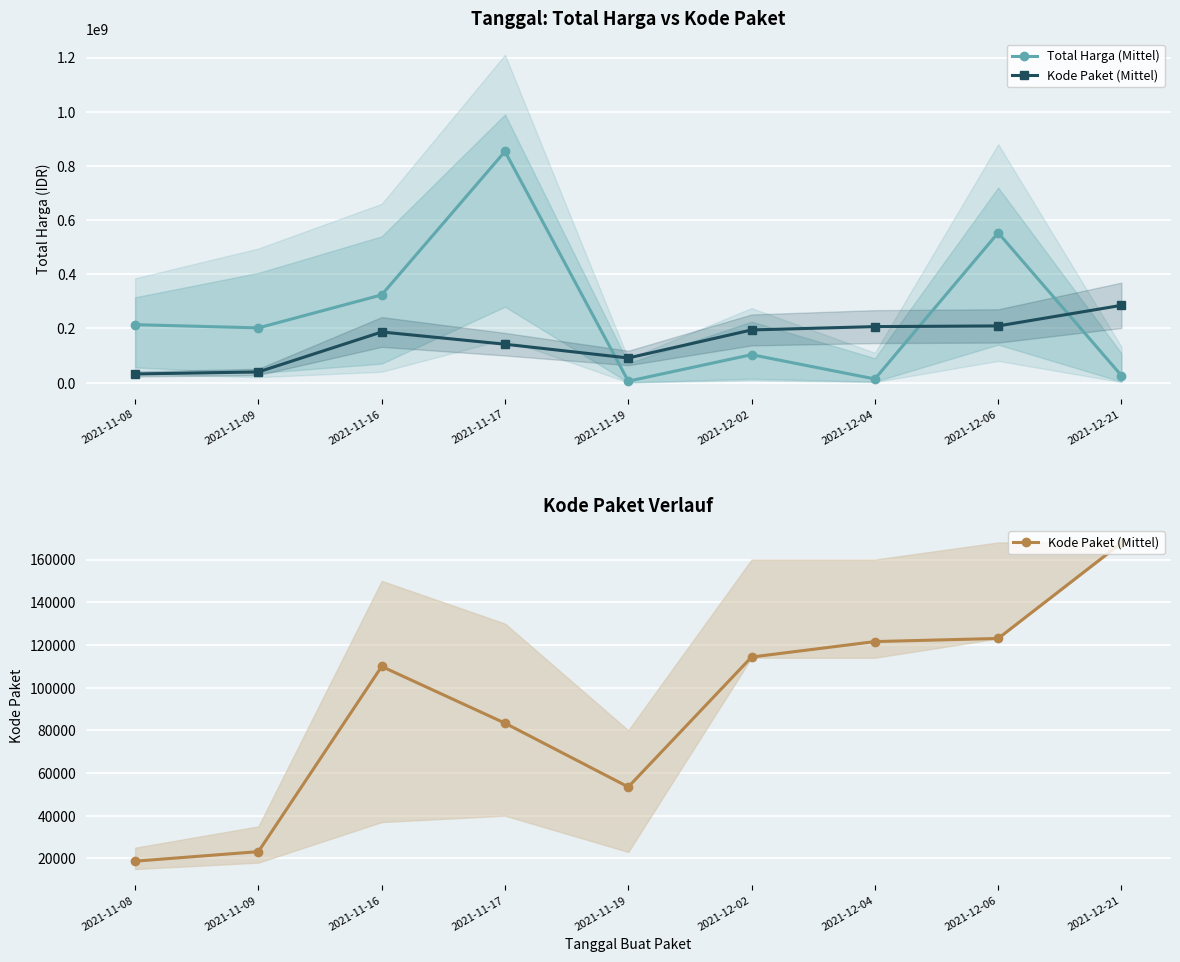

True or false: Total Harga (Mittel) and Kode Paket (Mittel) cross at least once.

False